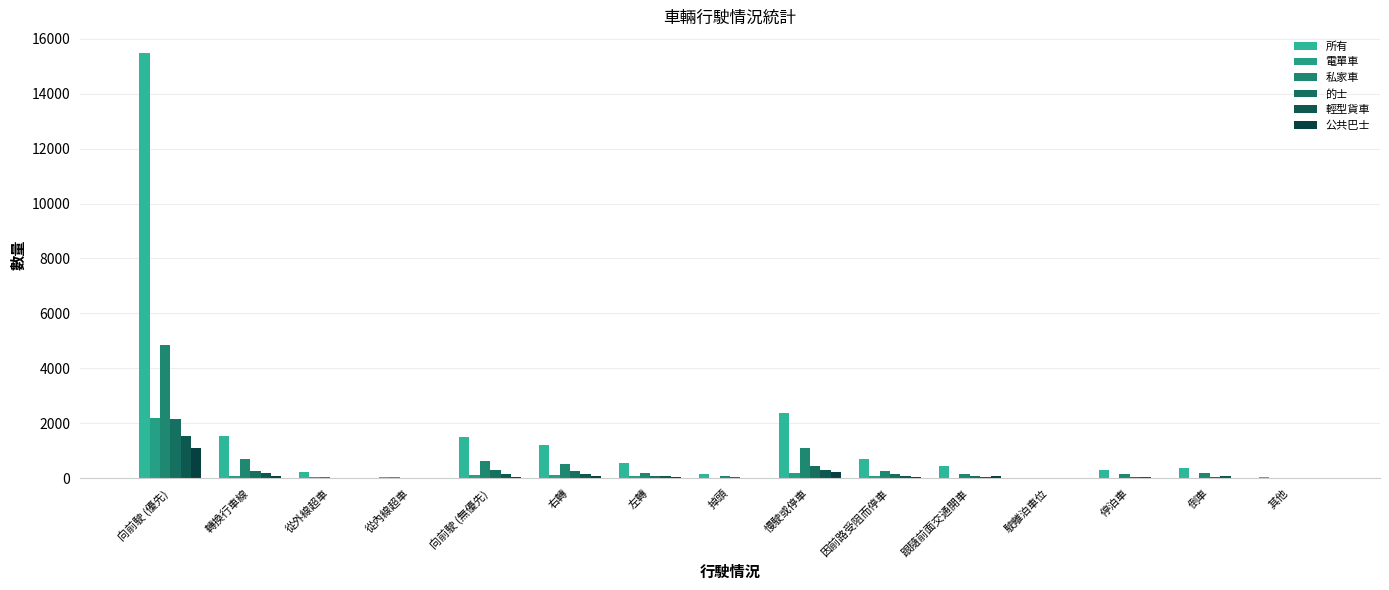

Which series has the largest range (max minus min)?

所有